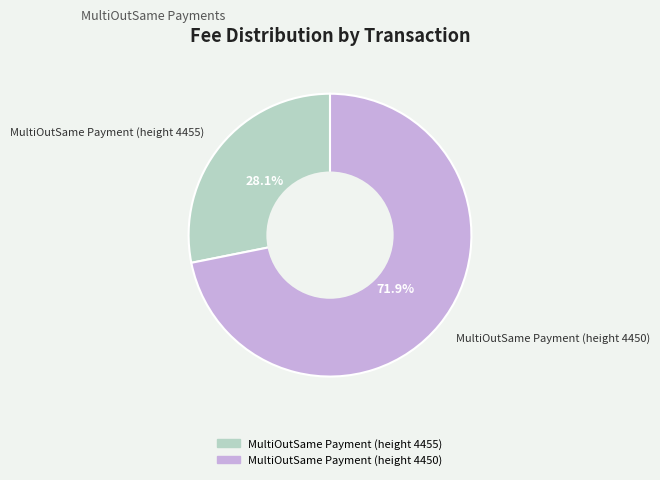

Is it true that MultiOutSame Payment (height 4455) is 36% of the pie?

False